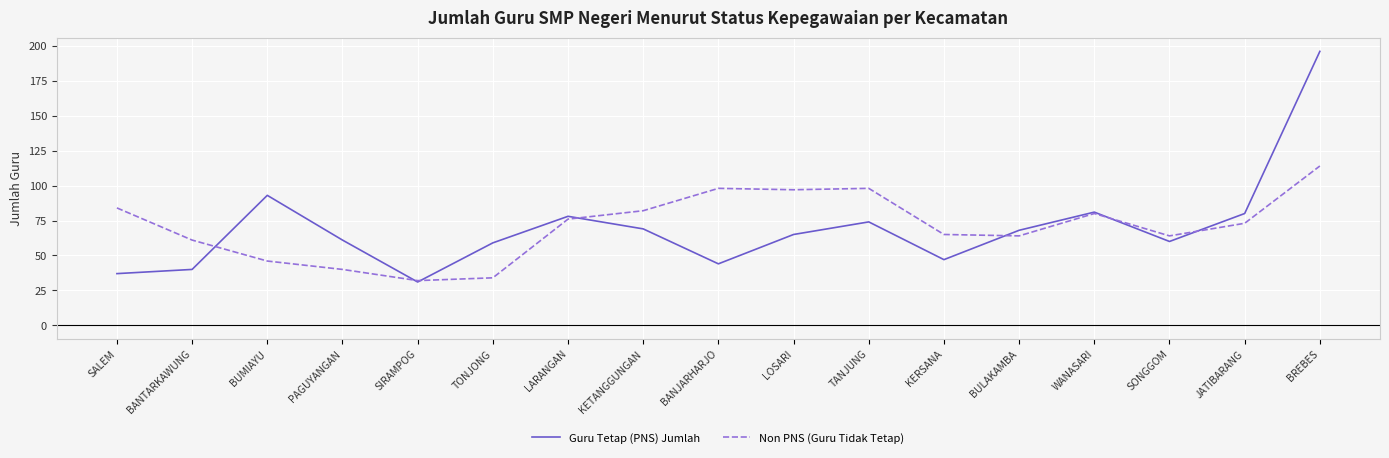

Rank the series at BANTARKAWUNG from highest to lowest value.

Non PNS (Guru Tidak Tetap), Guru Tetap (PNS) Jumlah